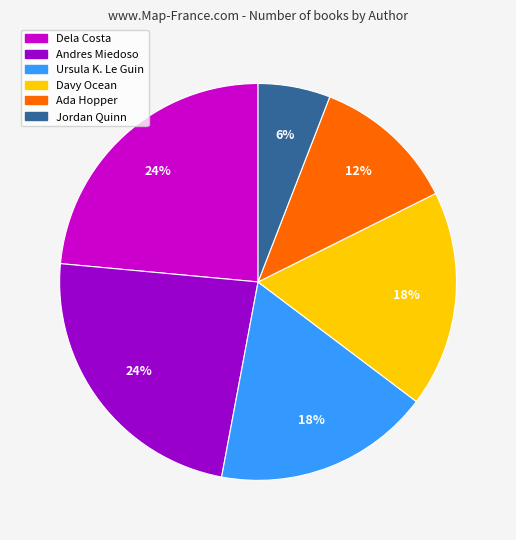

How many segments does this pie chart have?

6